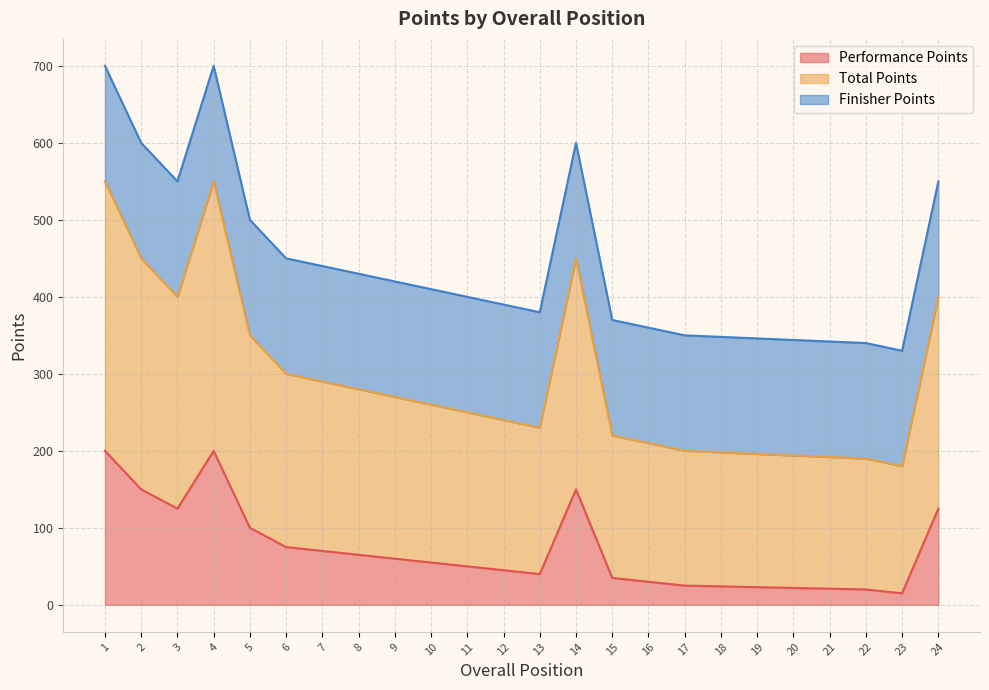

True or false: Total Points and Performance Points intersect in this chart.

False